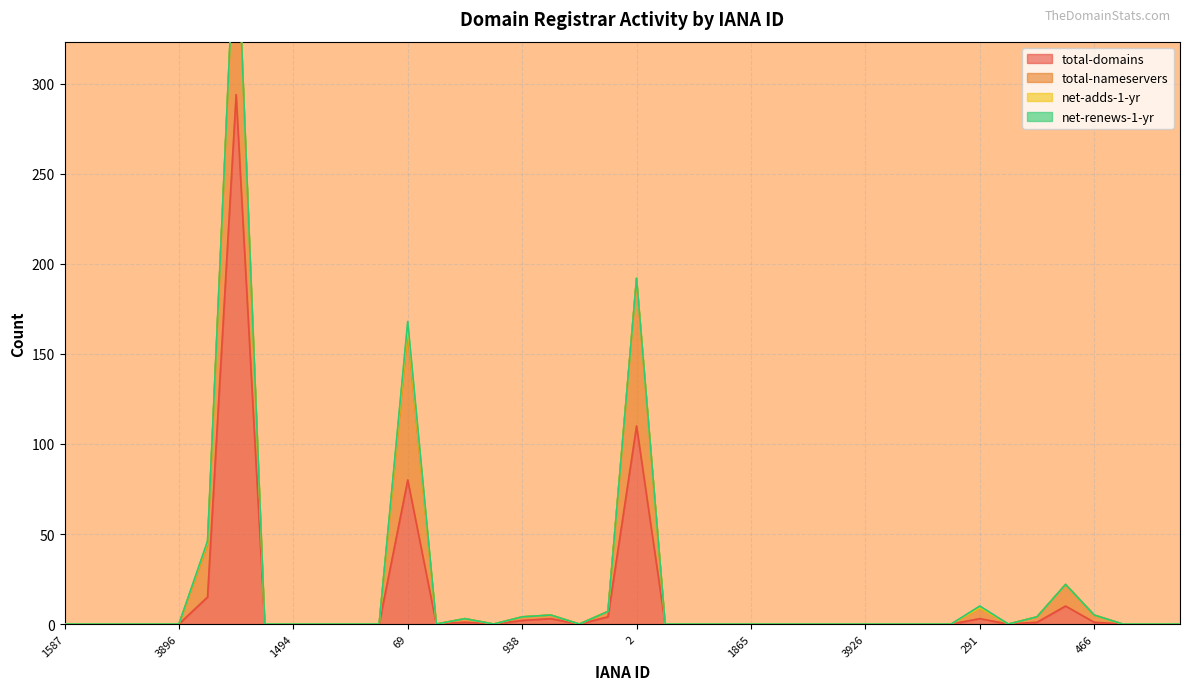

True or false: net-adds-1-yr and net-renews-1-yr intersect in this chart.

False